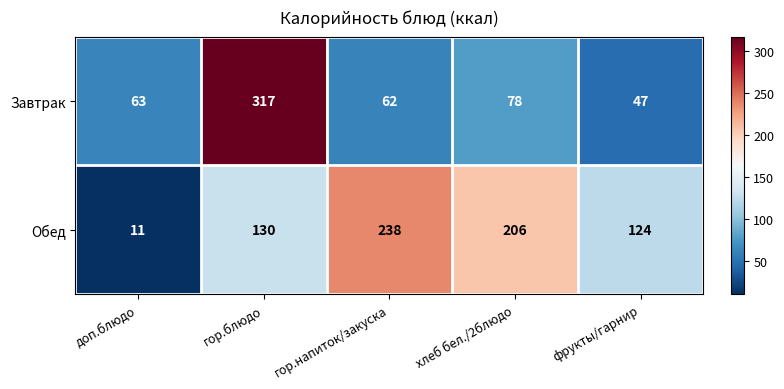

What is the difference between the maximum and minimum values in the Обед series?

227